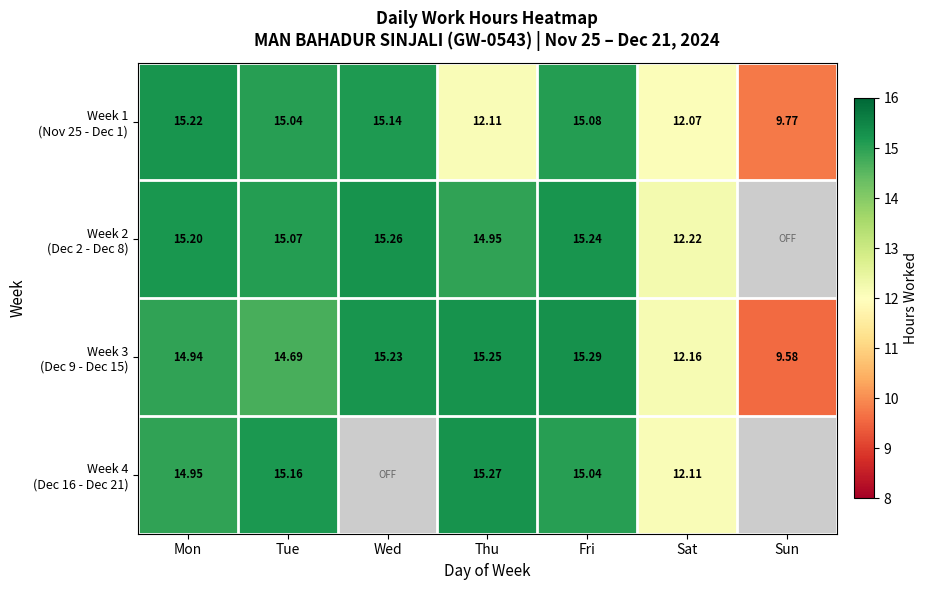

The Week 1 (Nov 25 - Dec 1) series shows 4.7 at Sun. True or false?

False